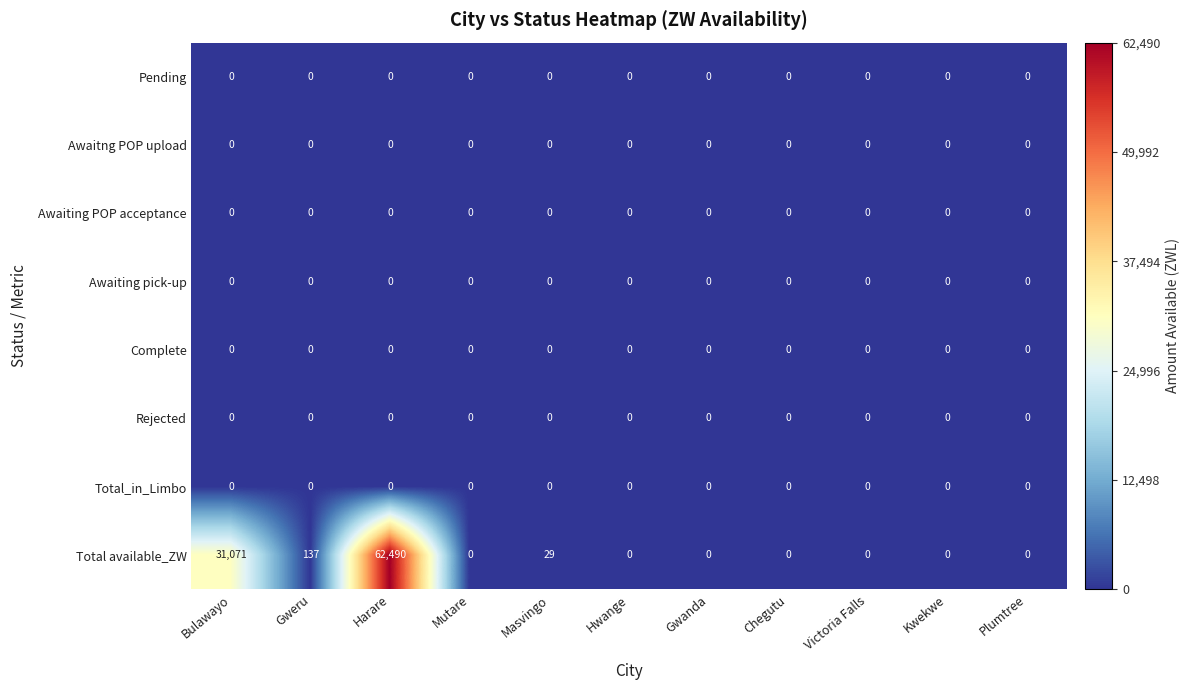

What is the average value of the Total available_ZW series?

8521